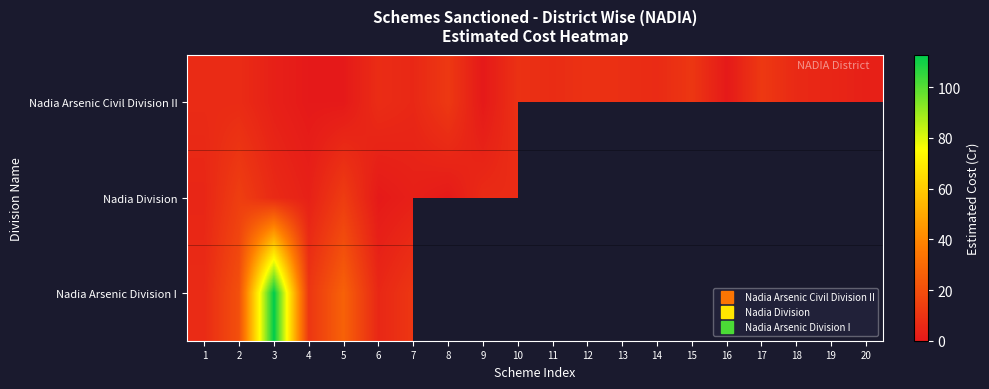

Which series has the largest total across all categories?

Nadia Arsenic Civil Division II